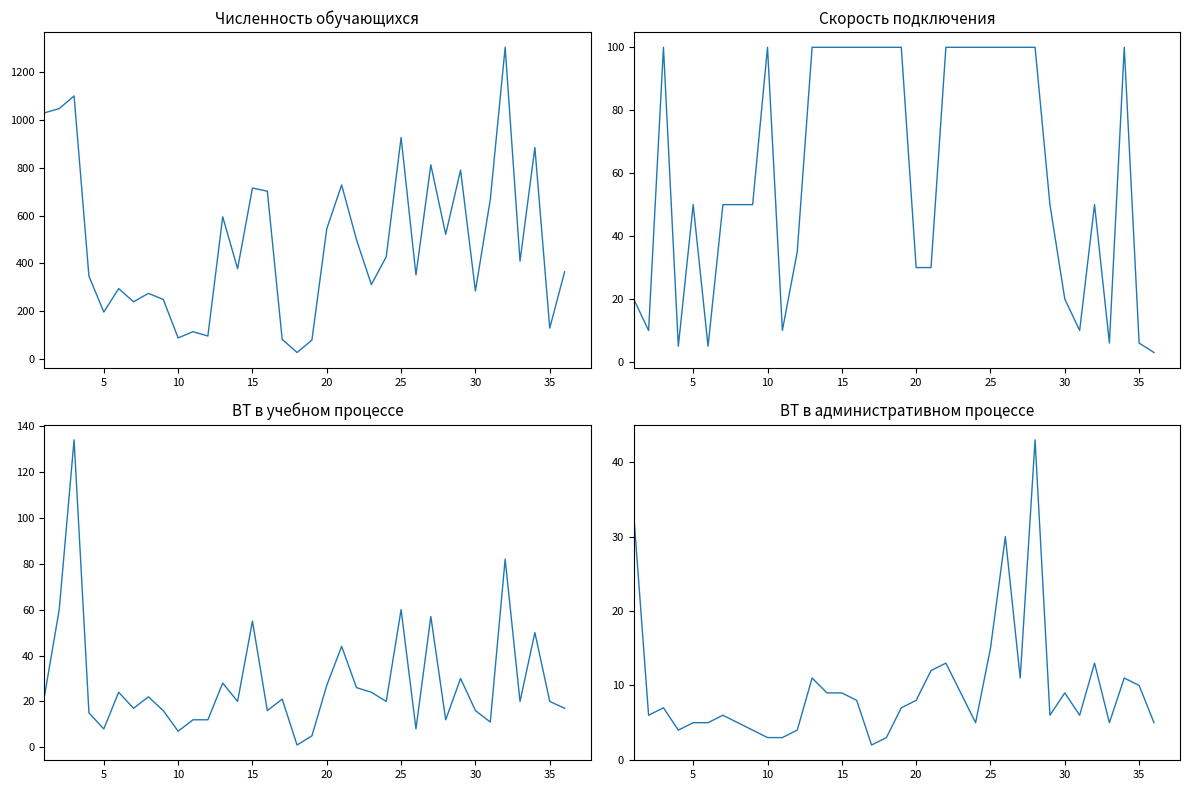

Reading left to right, list all the values displayed in this chart.

Численность обучающихся: 1029	1047	1100	347	197	295	240	275	250	89	115	97	595	378	715	702	83	28	80	545	728	499	312	428	926	352	812	522	790	285	667	1303	410	884	130	365
Скорость подключения: 20	10	100	5	50	5	50	50	50	100	10	35	100	100	100	100	100	100	100	30	30	100	100	100	100	100	100	100	50	20	10	50	6	100	6	3
ВТ в учебном процессе: 22	60	134	15	8	24	17	22	16	7	12	12	28	20	55	16	21	1	5	27	44	26	24	20	60	8	57	12	30	16	11	82	20	50	20	17
ВТ в административном процессе: 33	6	7	4	5	5	6	5	4	3	3	4	11	9	9	8	2	3	7	8	12	13	9	5	15	30	11	43	6	9	6	13	5	11	10	5